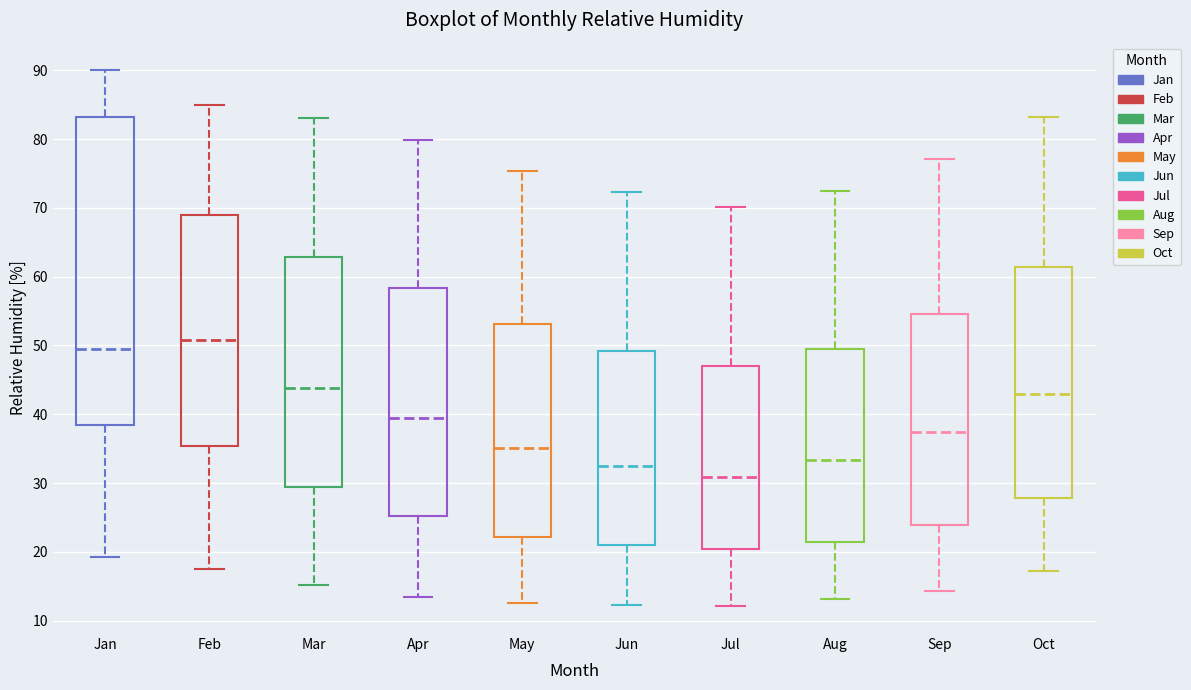

Which box has the lowest median line?

Jul